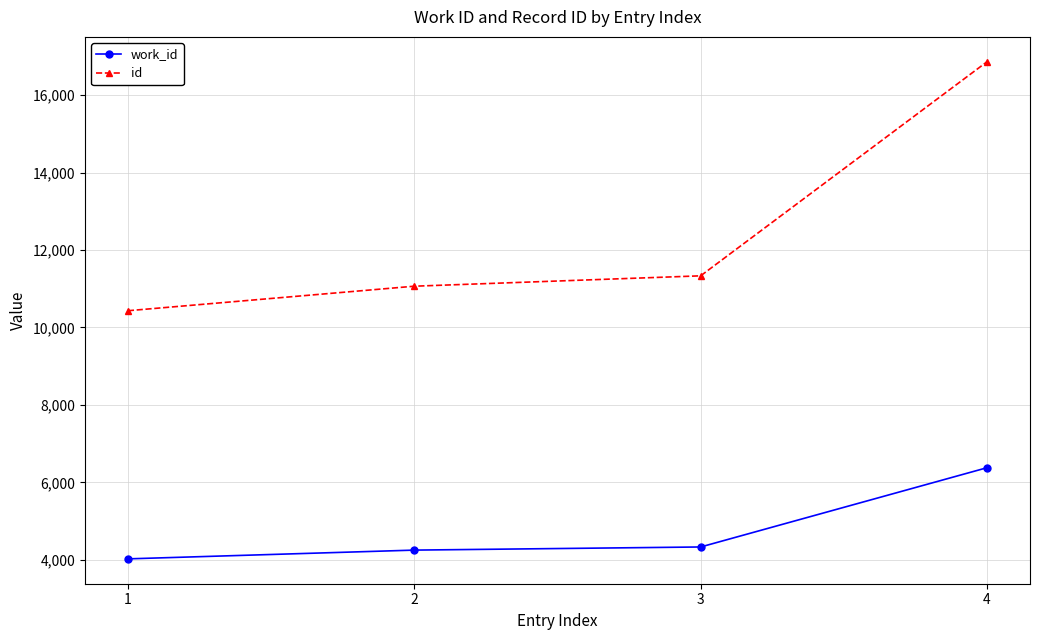

Reading left to right, list all the values displayed in this chart.

work_id: 1=4027	2=4253	3=4334	4=6380
id: 1=10432	2=11065	3=11333	4=16859